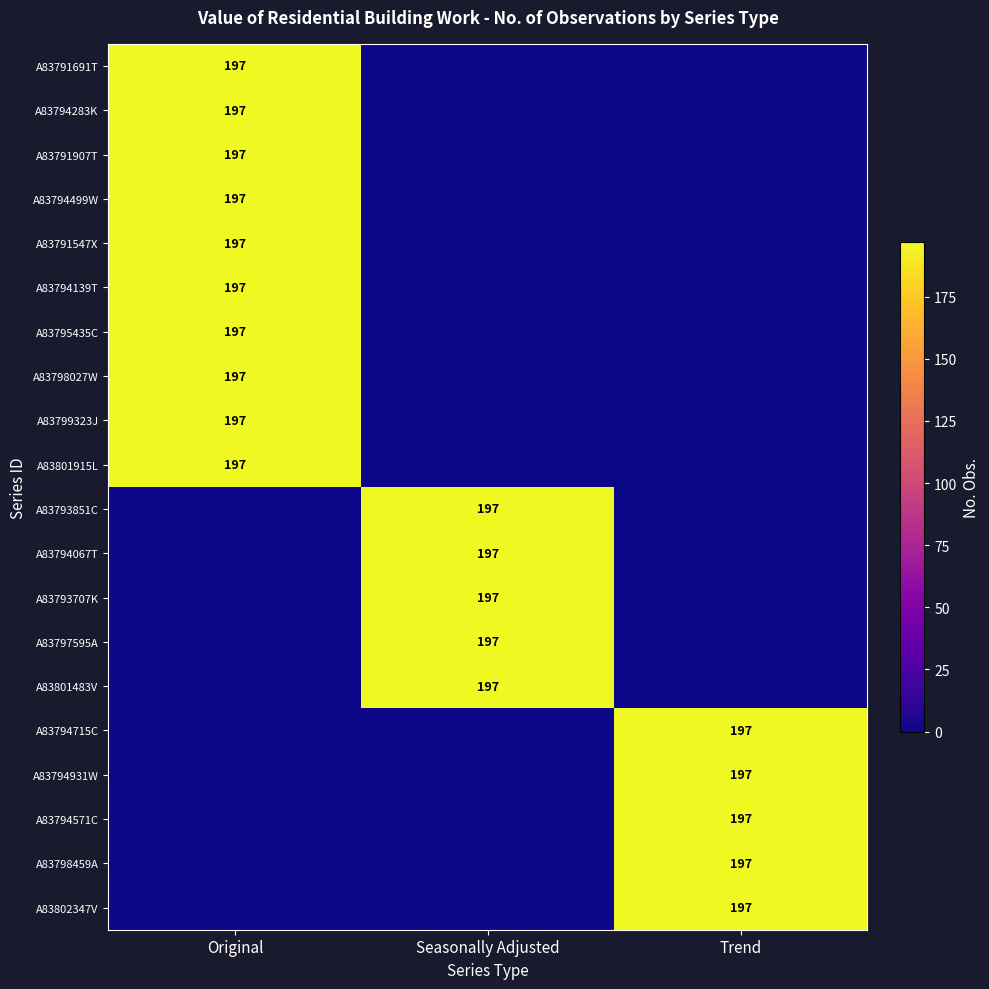

The value of A83799323J at Original is 337. True or false?

False